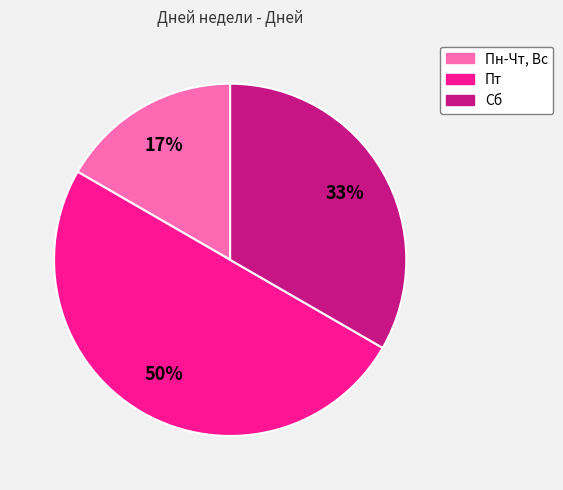

Between Пт and Пн-Чт, Вс, which is larger?

Пт